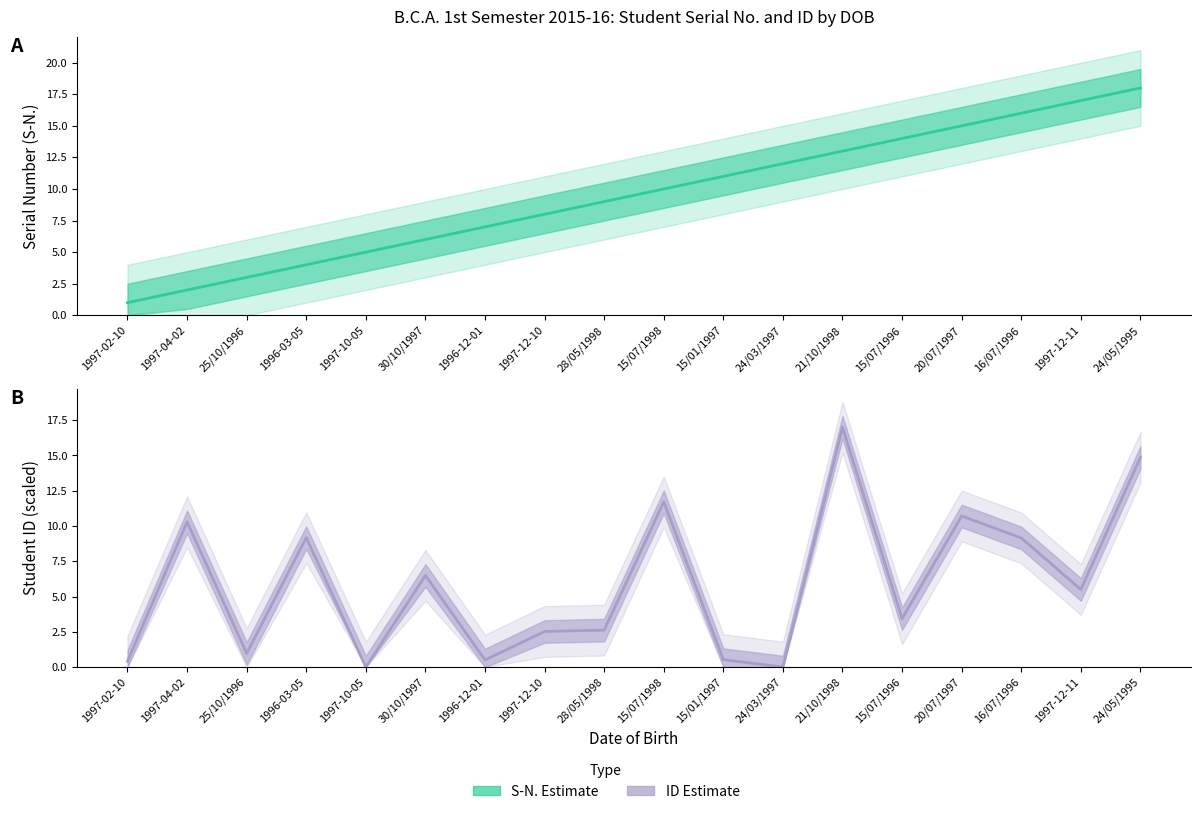

How many series are shown in this chart?

2